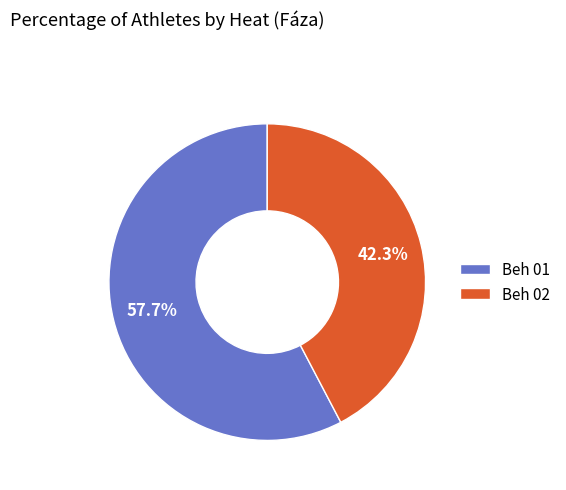

True or false: Beh 01 accounts for 50% of the total.

False